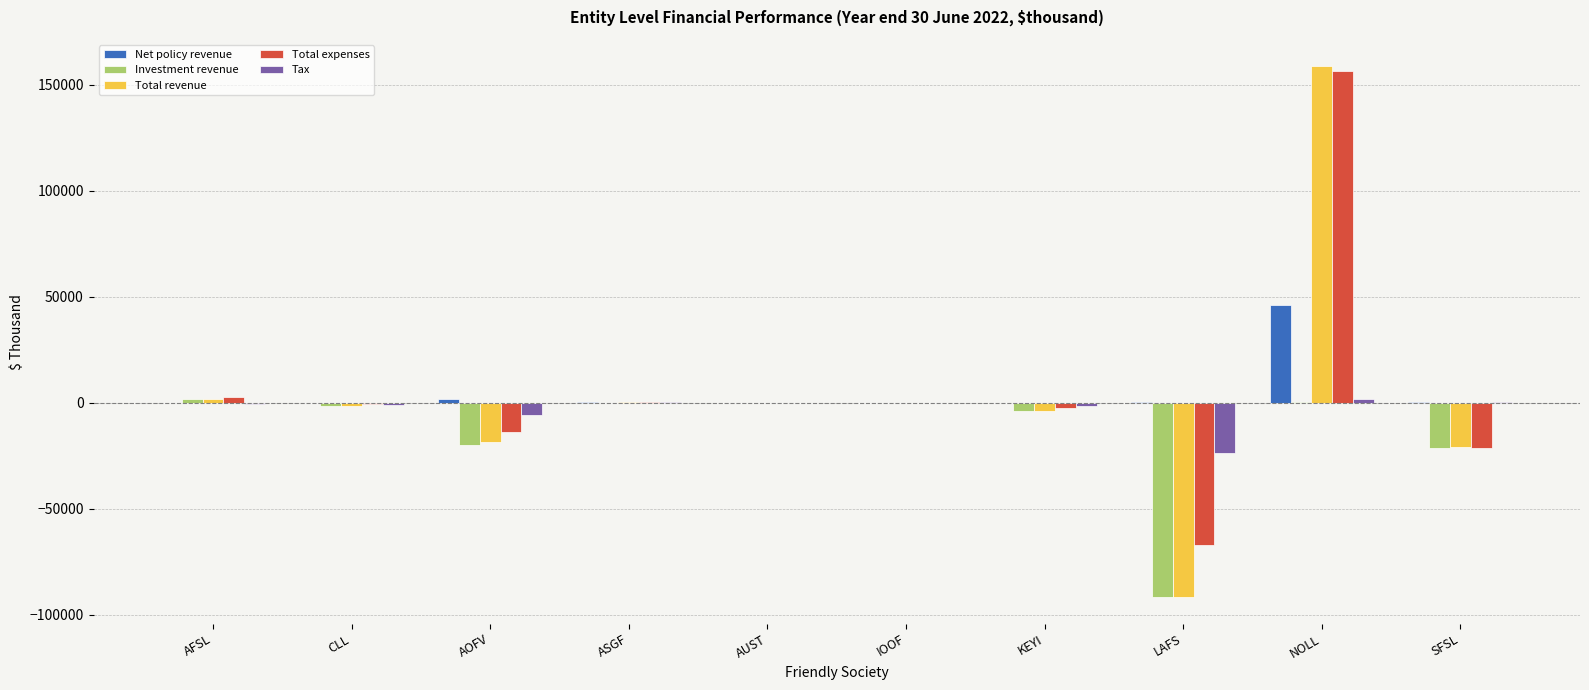

Where does the Total revenue series first go above -309?

AFSL